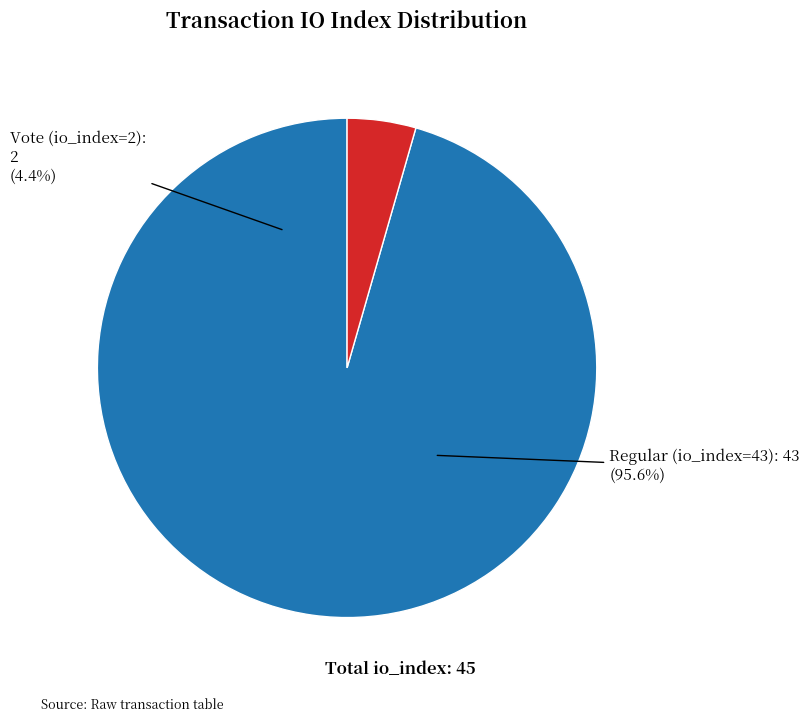

Is it true that Regular (io_index=43) is 96% of the pie?

True